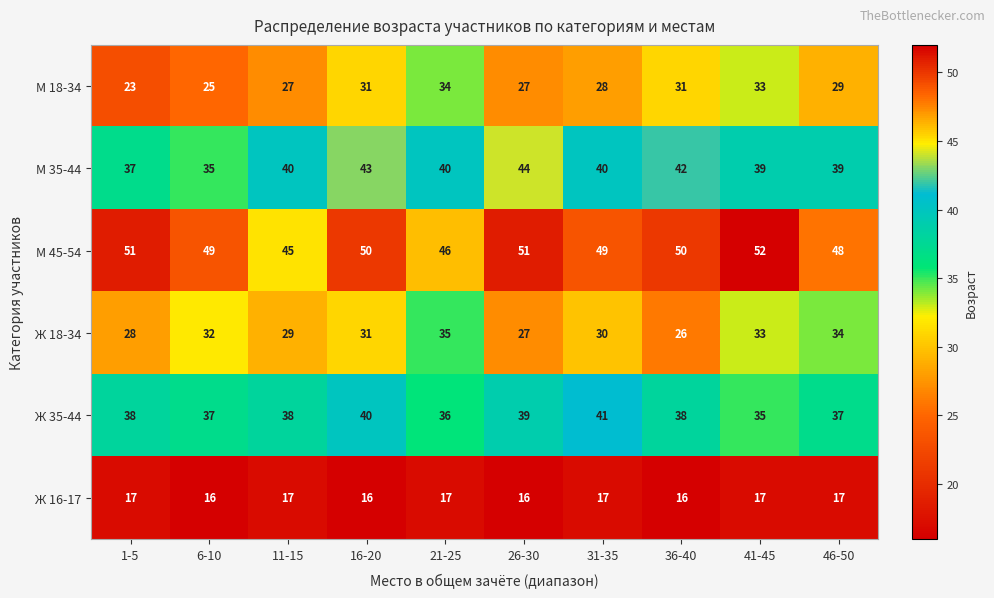

List the labels in order of Ж 18-34 value, smallest first.

36-40, 26-30, 1-5, 11-15, 31-35, 16-20, 6-10, 41-45, 46-50, 21-25